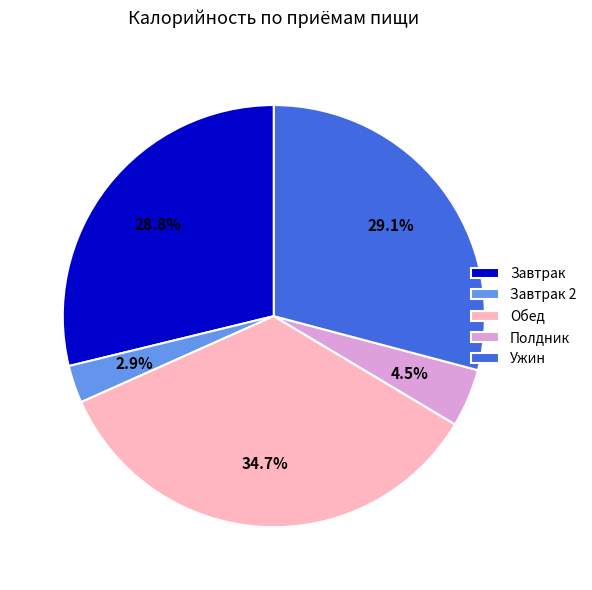

What is the ratio of the value at Ужин to the value at Обед?

0.8